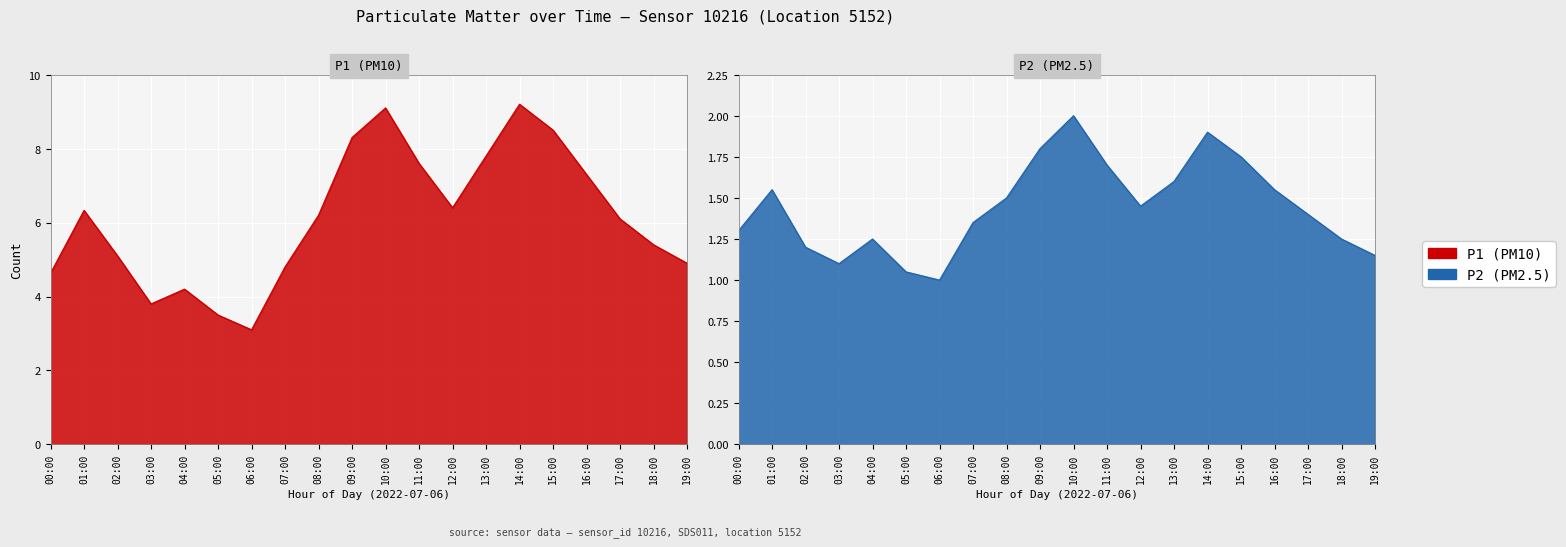

What is the value of the P2 point at the 3rd from the left?

1.2